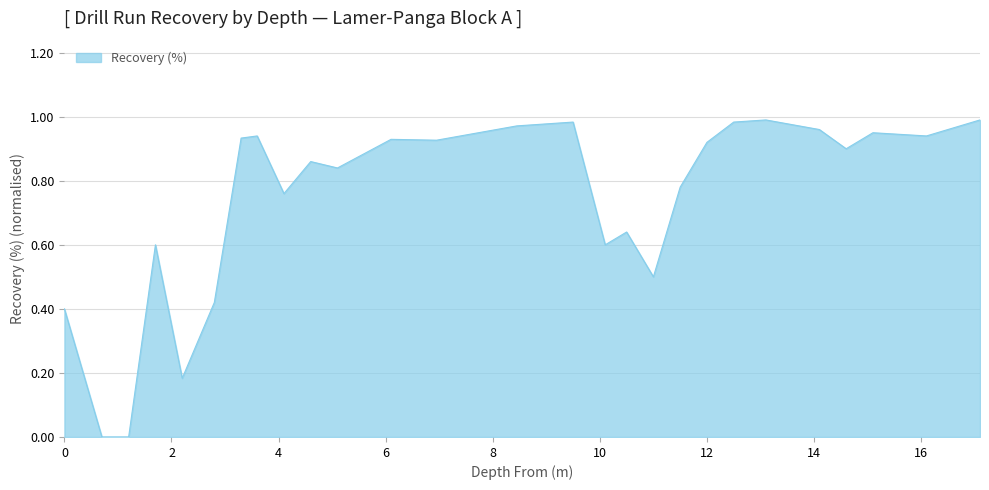

List the labels in order of value, largest first.

13.1, 17.1, 9.5, 12.5, 8.45, 14.1, 15.1, 3.6, 16.1, 3.3, 6.1, 6.95, 12.0, 14.6, 4.6, 5.1, 11.5, 4.1, 10.5, 1.7, 10.1, 11.0, 2.8, 0.0, 2.2, 0.7, 1.2